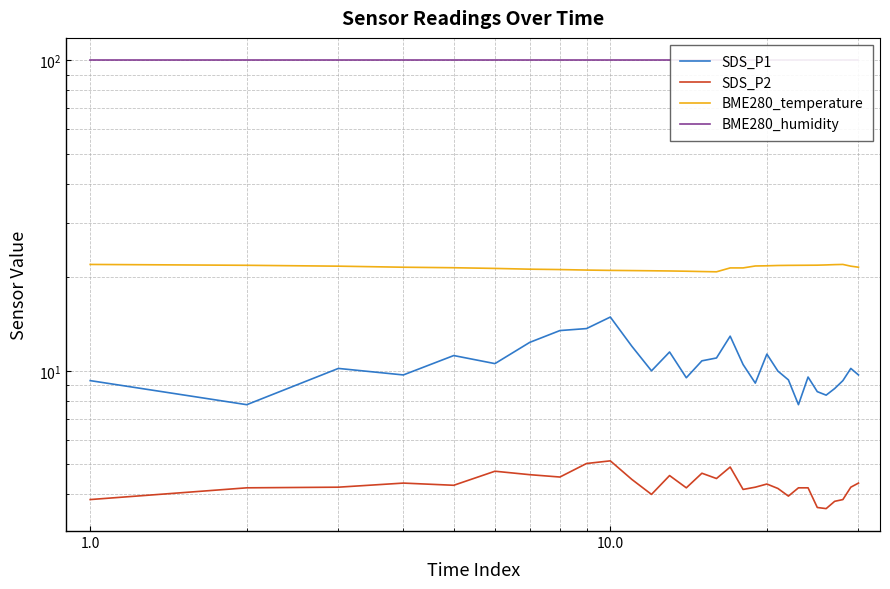

How many data points does each series have?

30